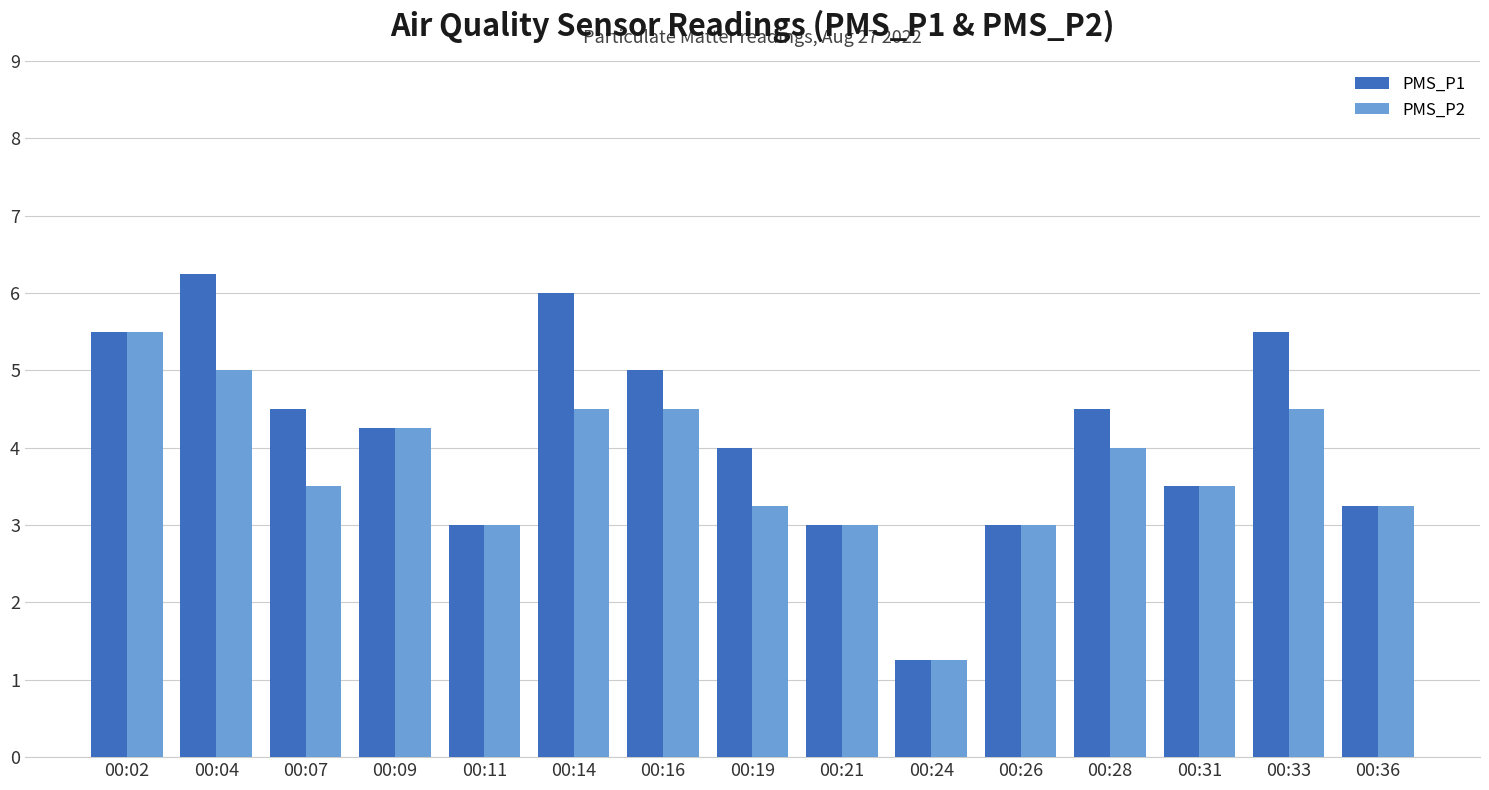

Rank the series by their maximum value, from lowest to highest.

PMS_P2, PMS_P1